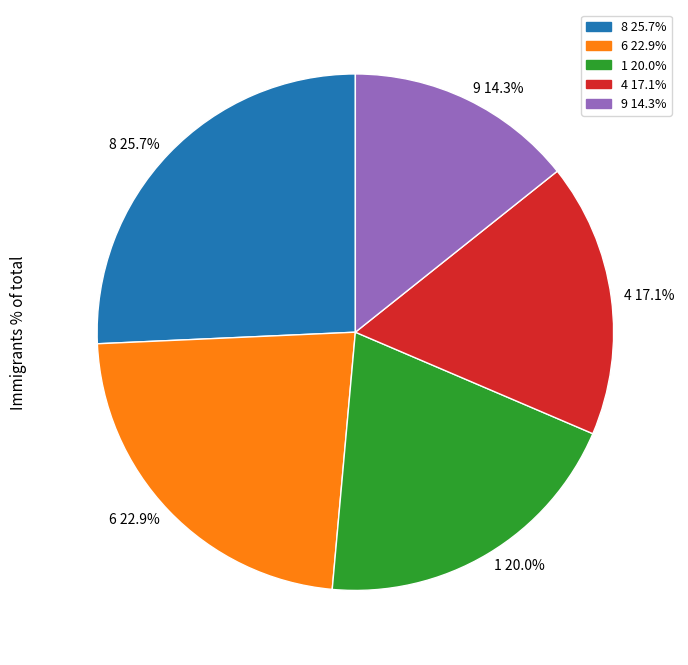

What is the ratio of the value at 4 17.1% to the value at 9 14.3%?

1.2